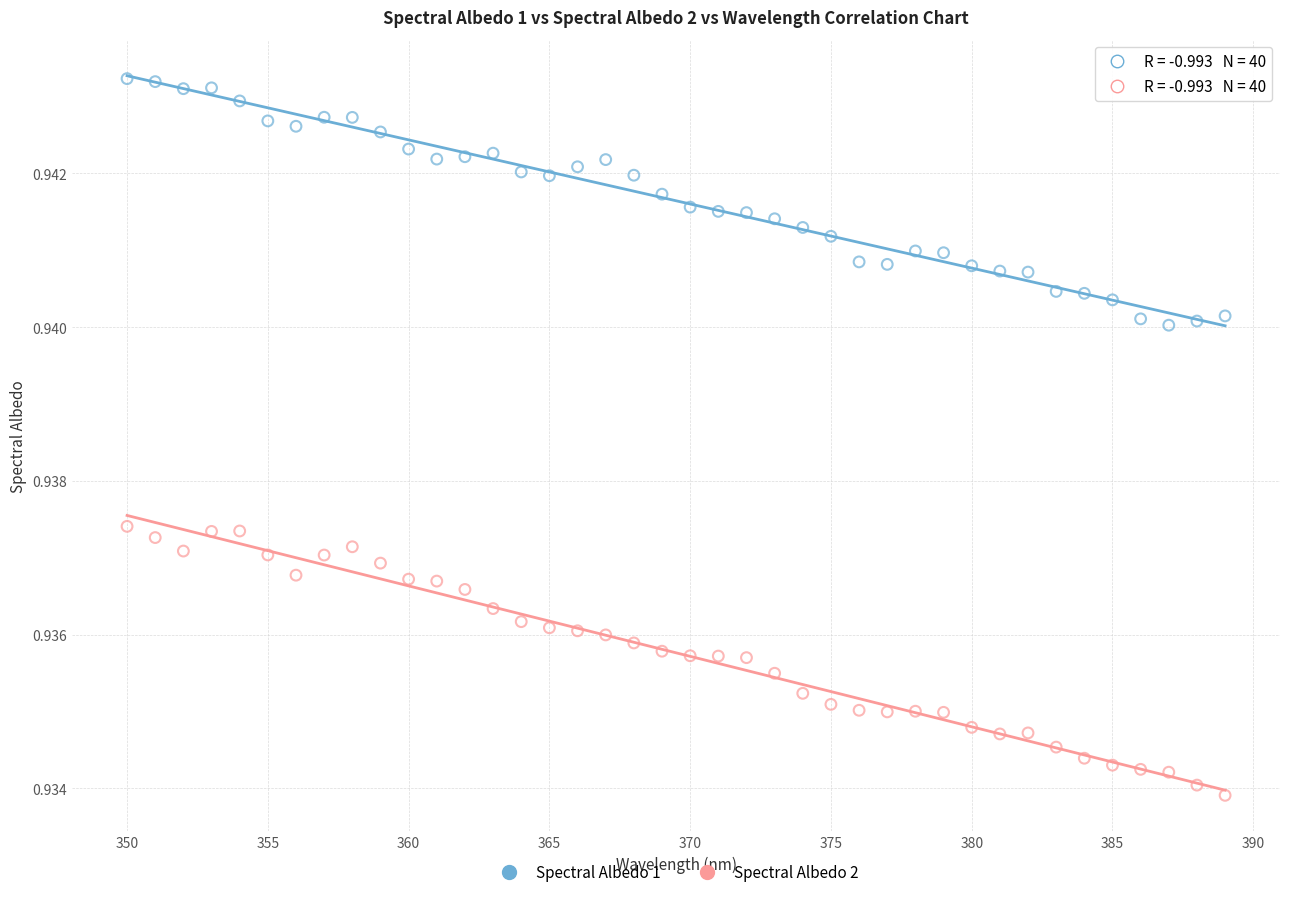

What are all the series names shown in the legend?

Spectral Albedo 1, Spectral Albedo 2